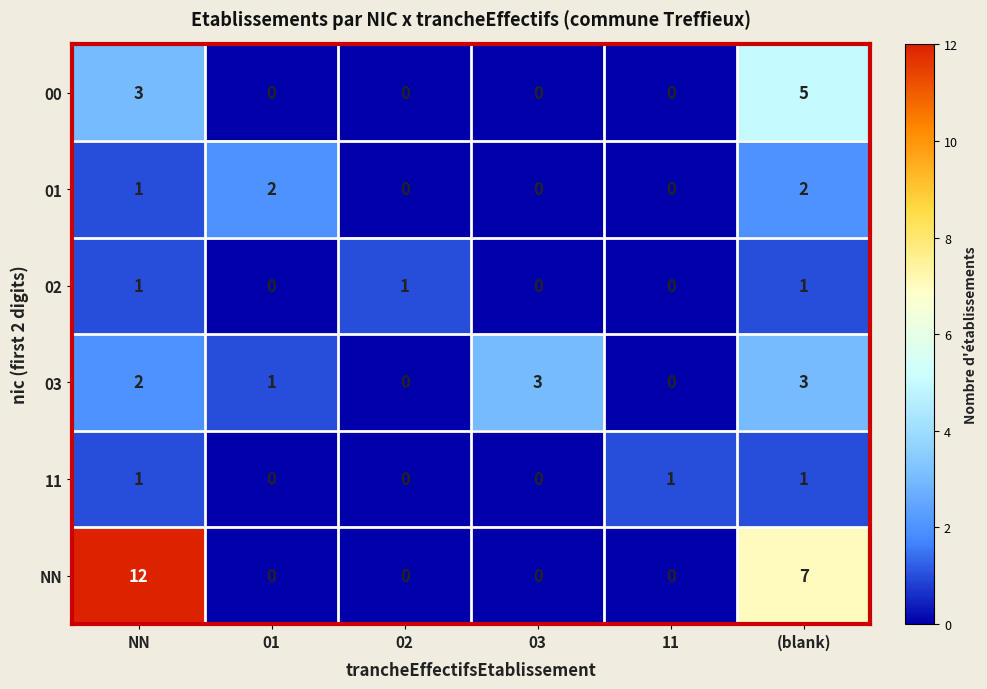

What is the spread (max minus min) of values at NN?

11